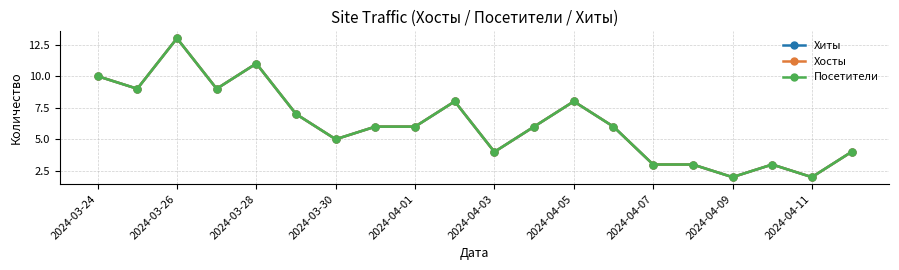

List the series in order of their peak value, highest first.

Хиты, Хосты, Посетители